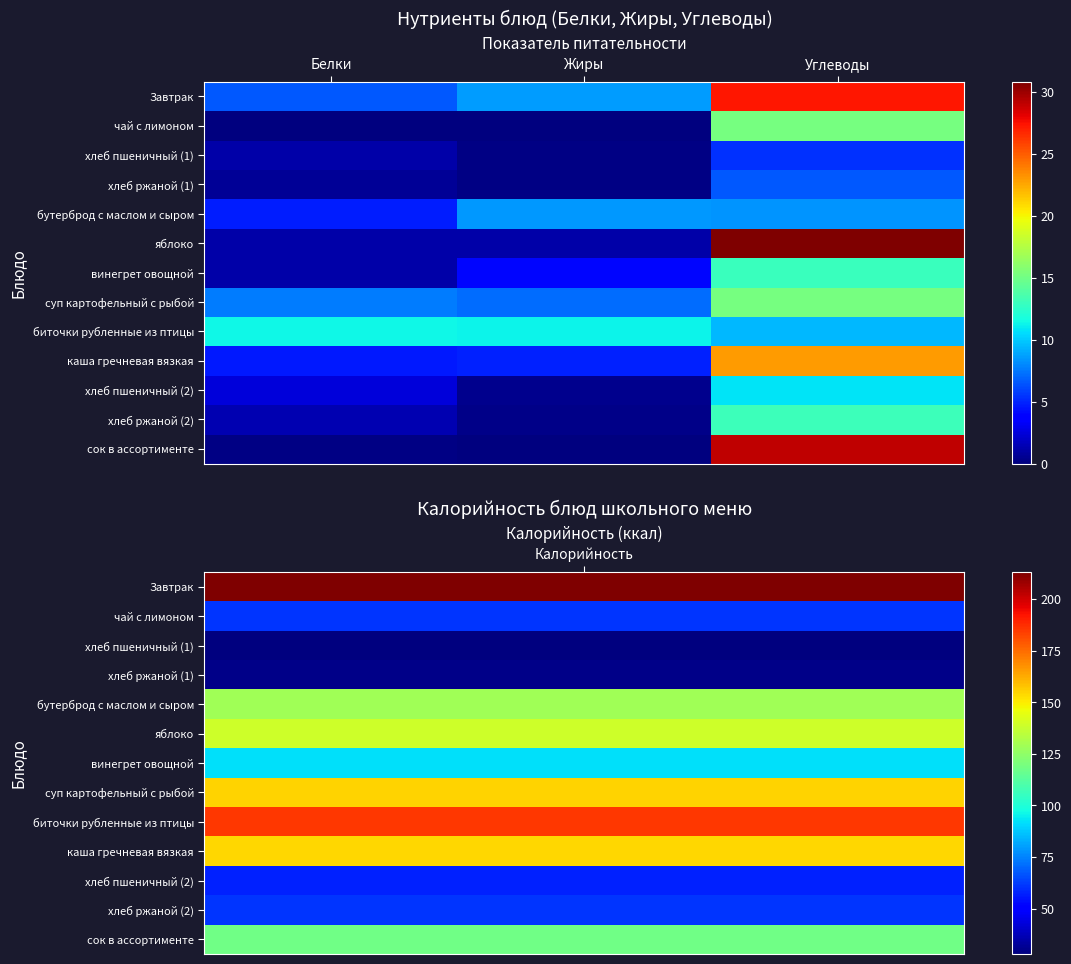

Rank the series at Углеводы from lowest to highest value.

хлеб пшеничный (1), хлеб ржаной (1), бутерброд с маслом и сыром, биточки рубленные из птицы, хлеб пшеничный (2), винегрет овощной, хлеб ржаной (2), чай с лимоном, суп картофельный с рыбой, каша гречневая вязкая, Завтрак, сок в ассортименте, яблоко